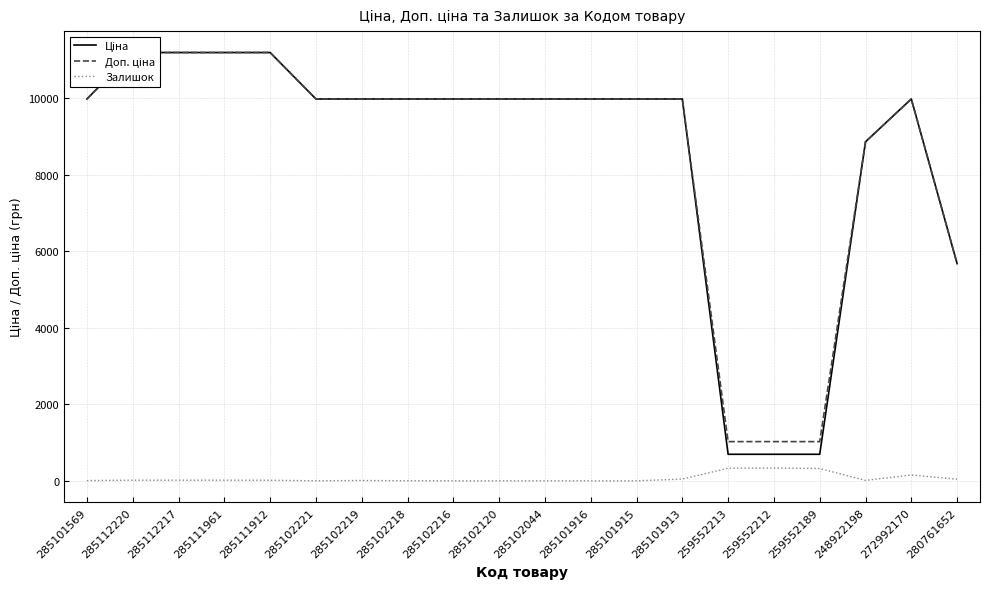

At which category is the sum across all series the highest?

285112220